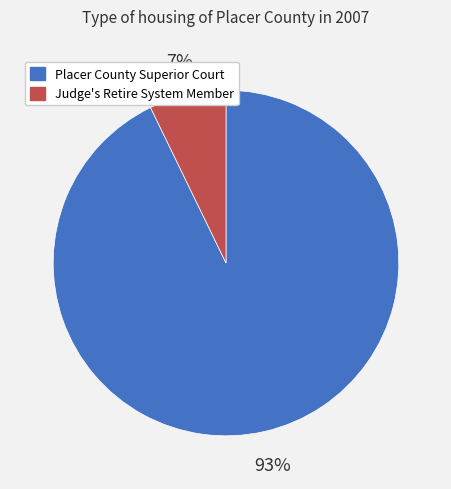

Which has a higher value, Judge's Retire System Member or Placer County Superior Court?

Placer County Superior Court